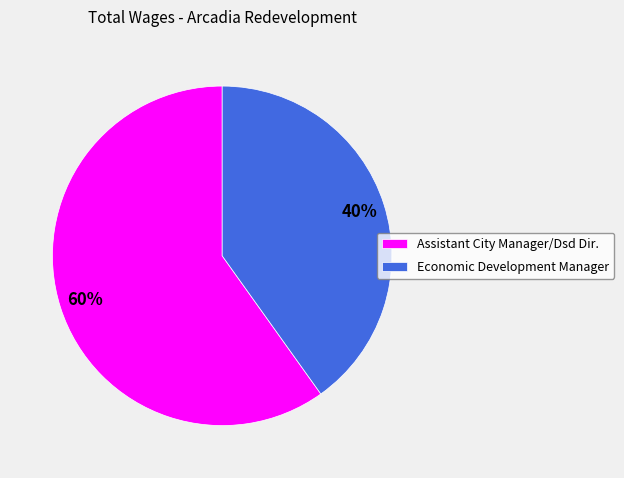

To the nearest percent, what is the combined percentage of Assistant City Manager/Dsd Dir. and Economic Development Manager?

100%